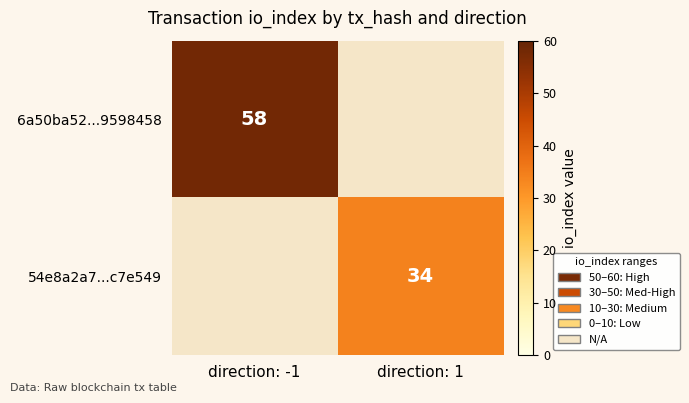

Which has a higher value, direction: 1 or direction: -1?

direction: -1